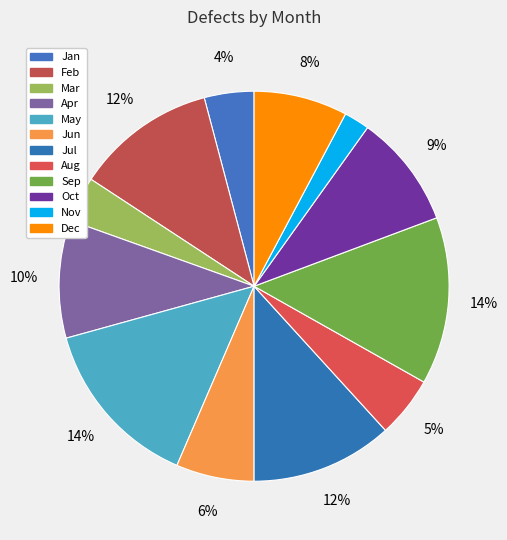

To the nearest percent, what portion does Mar represent?

4%